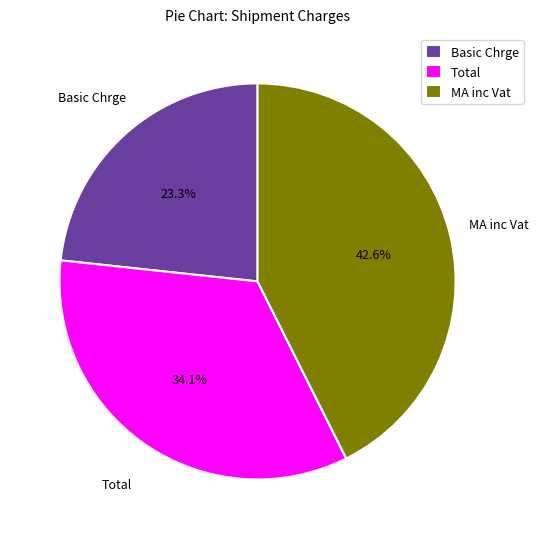

How many slices are in this pie chart?

3